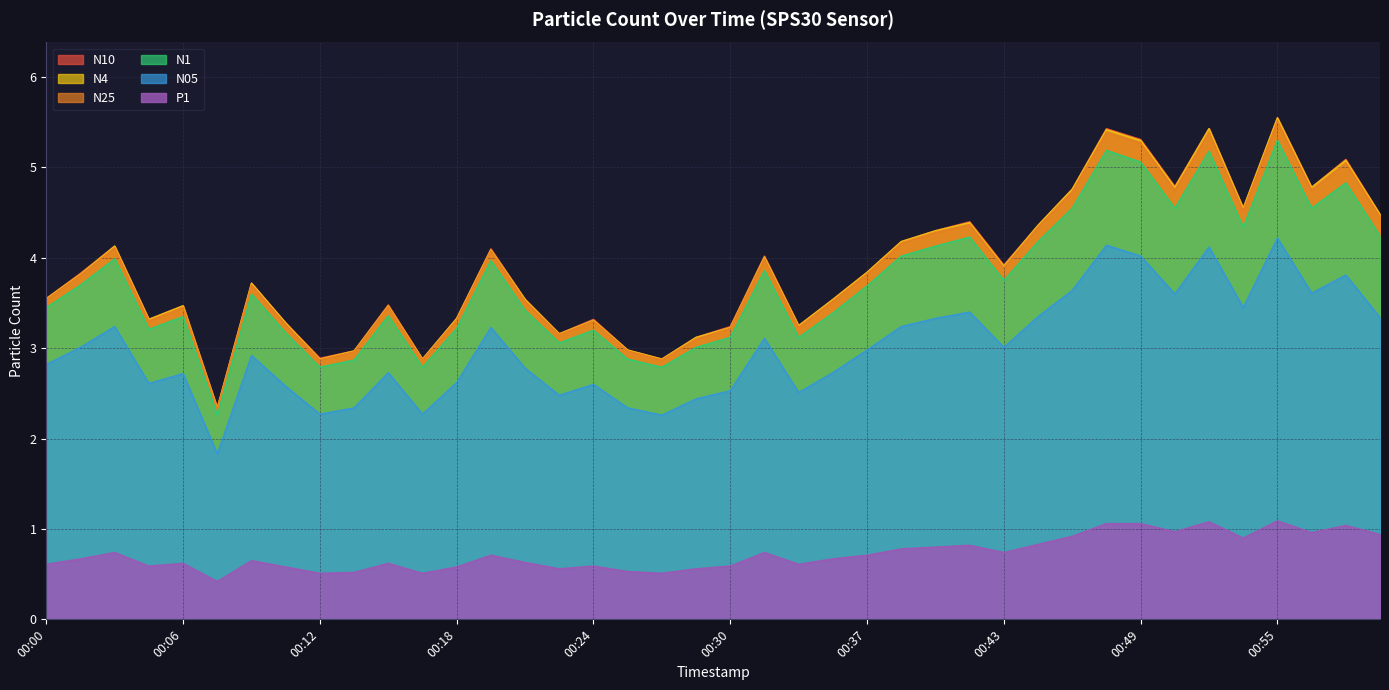

What is the sum of the N1 values at 00:38 and 00:58?

8.8